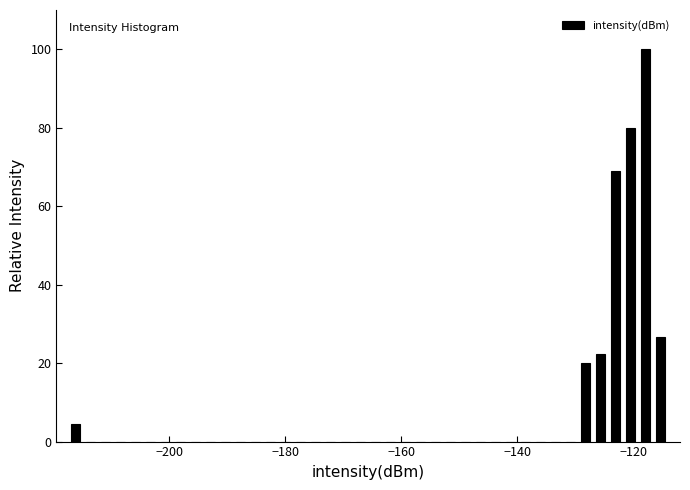

Around what value on the x-axis is the tallest bar? Give the approximate position of its centre, as read against the axis.

-118